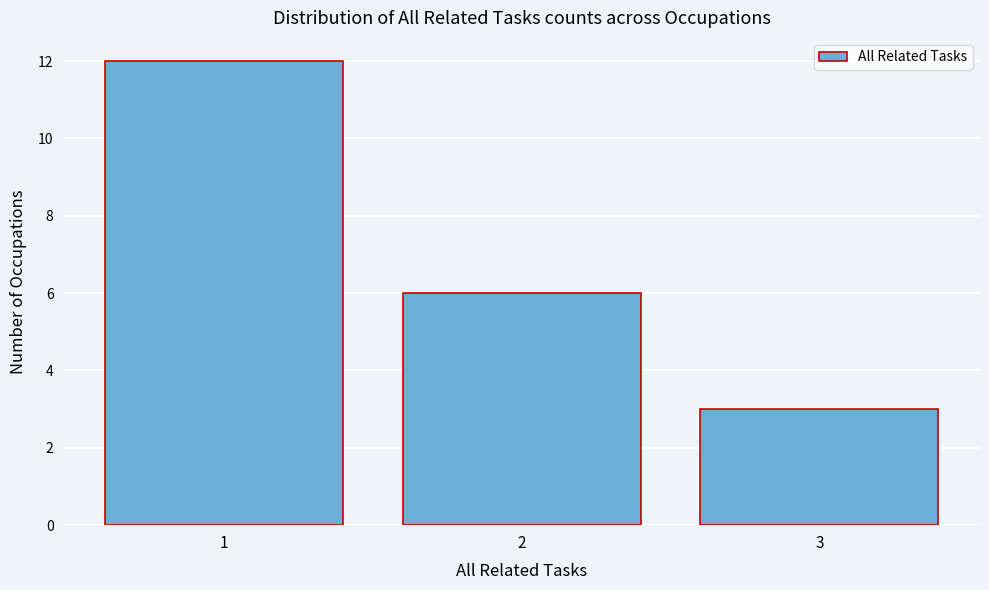

Reading left to right, transcribe this chart: for each bar, give the range it covers on the x-axis and its height. The values are not printed on the chart, so give them approximately, as read against the axis.

0.5 to 1.5: 12
1.5 to 2.5: 6
2.5 to 3.5: 3